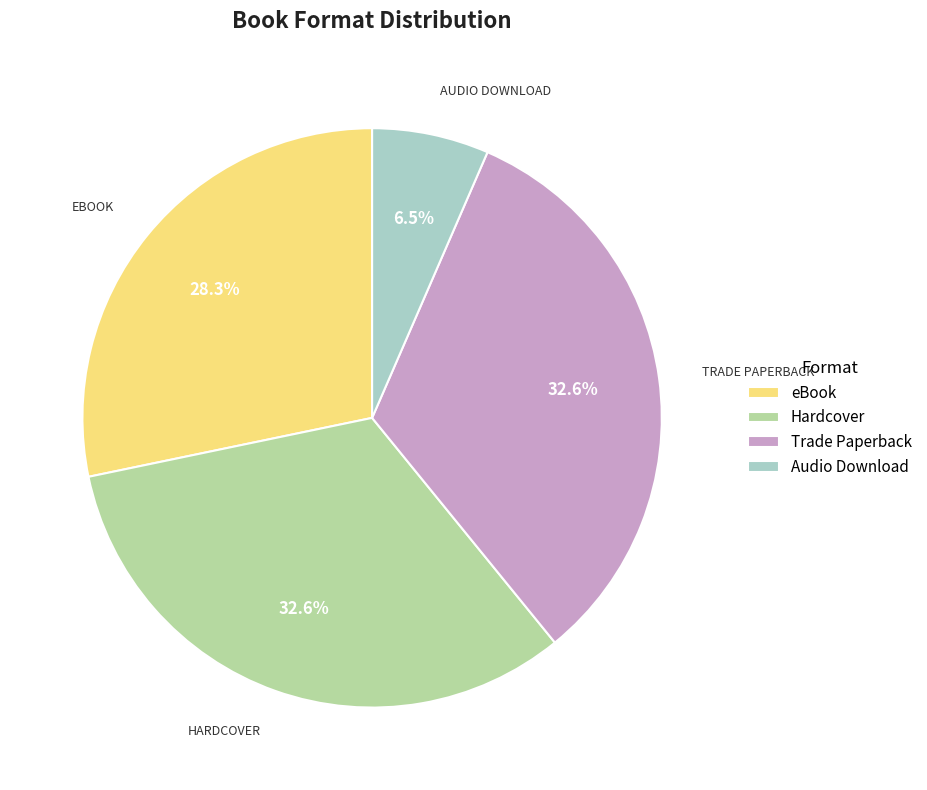

Count the number of slices in the pie.

4